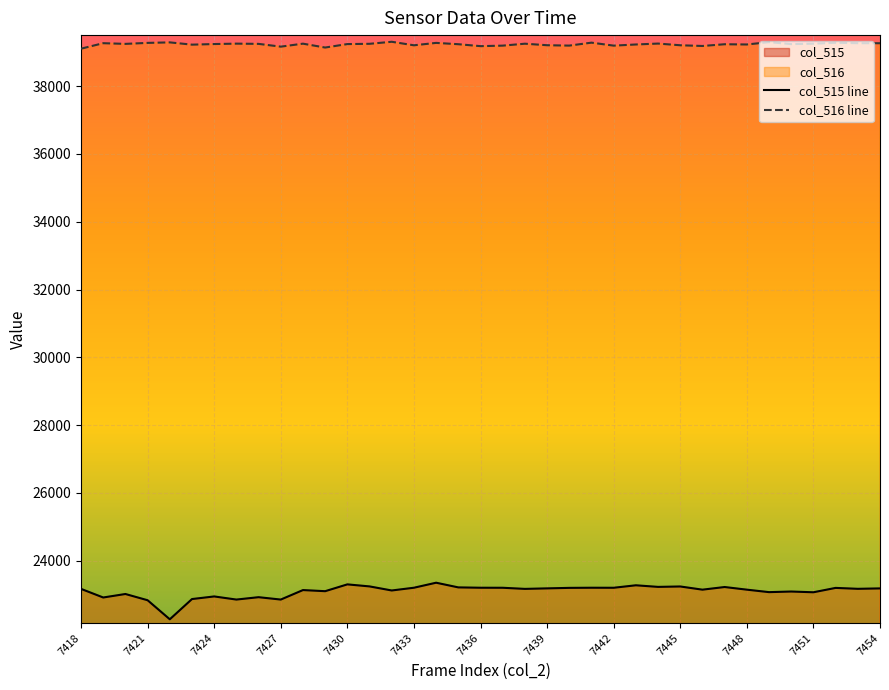

Reading left to right, extract all data points from this chart.

col_515 line: 23168	22914	23017	22833	22271	22868	22945	22853	22923	22853	23133	23100	23301	23241	23121	23202	23350	23212	23202	23201	23168	23183	23198	23202	23201	23274	23227	23239	23145	23223	23145	23072	23090	23068	23197	23170	23182
col_516 line: 39106	39268	39248	39277	39292	39225	39243	39255	39248	39166	39254	39140	39242	39250	39310	39206	39277	39238	39181	39196	39253	39208	39197	39284	39196	39230	39257	39207	39186	39237	39230	39299	39241	39253	39280	39268	39267